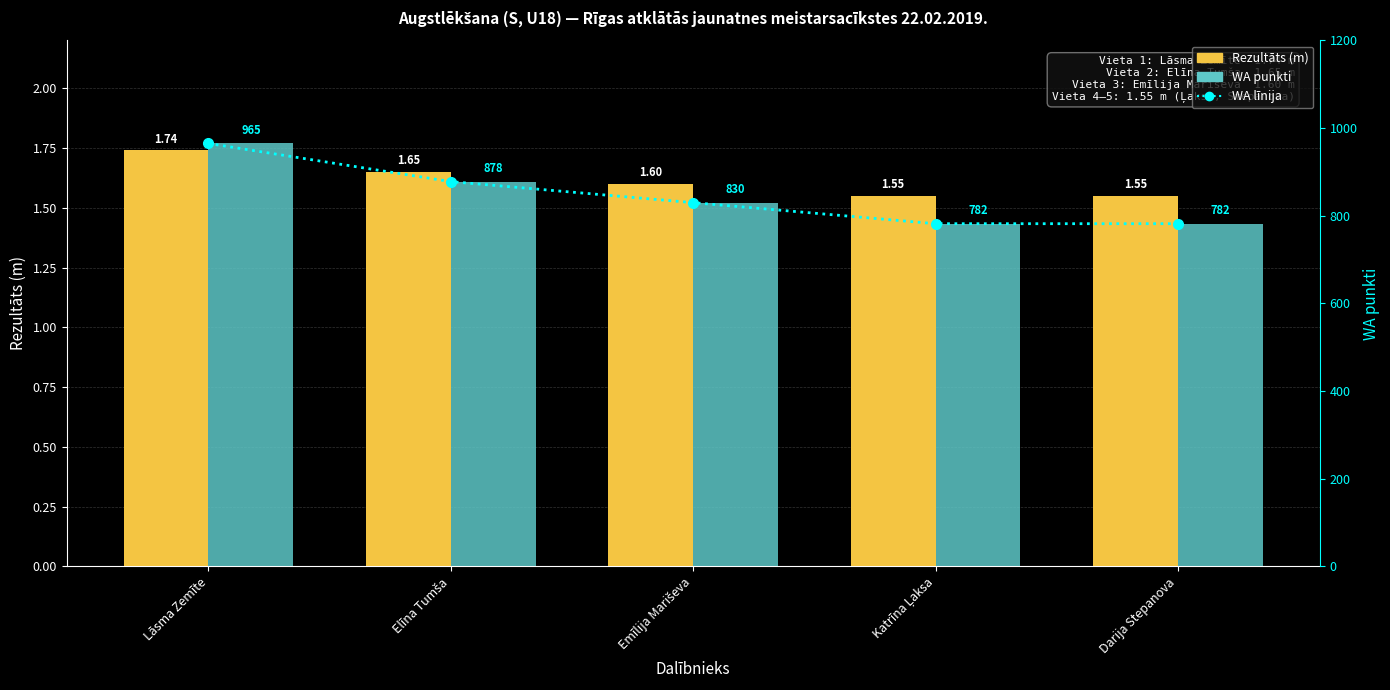

Which series has the widest spread of values?

WA līnija